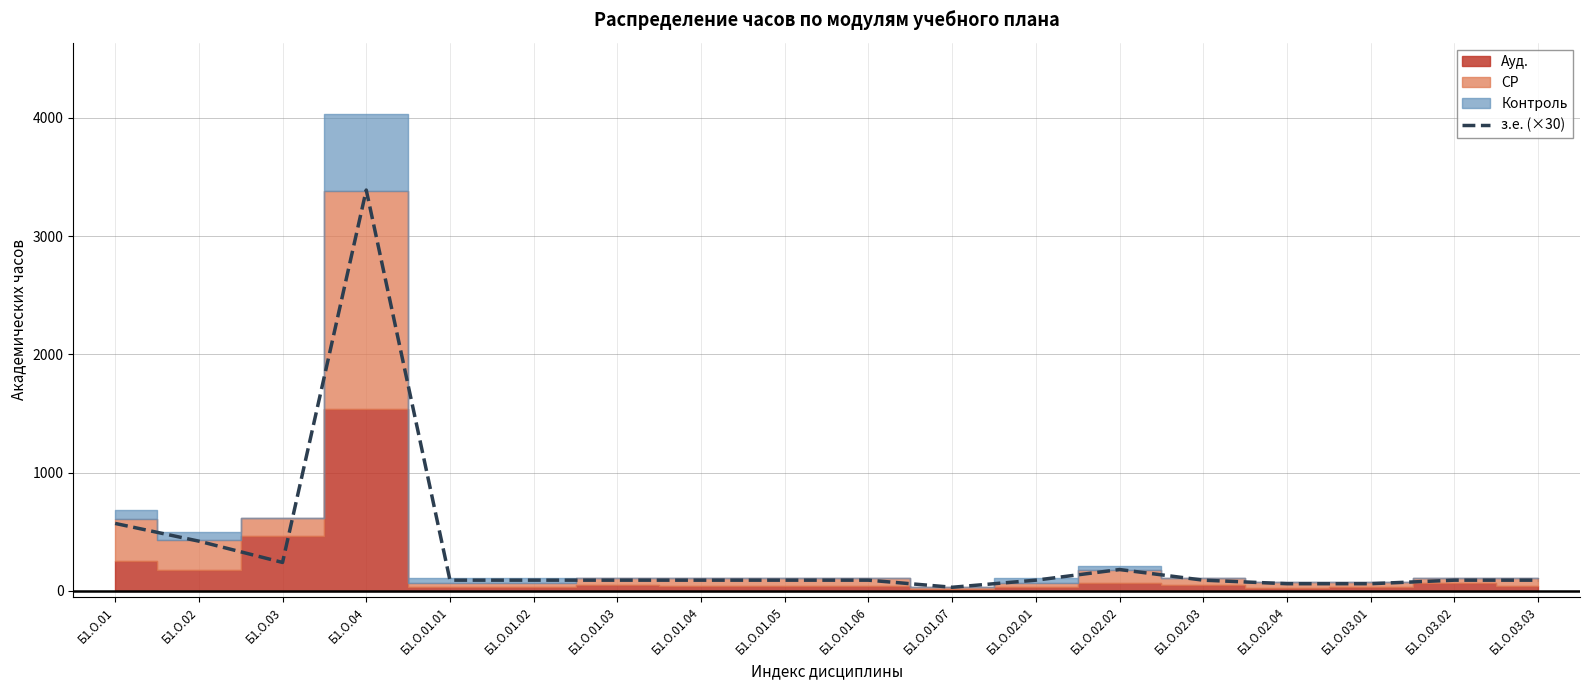

List the labels in order of value, smallest first.

Б1.О.01.07, Б1.О.02.04, Б1.О.03.01, Б1.О.01.01, Б1.О.01.02, Б1.О.01.03, Б1.О.01.04, Б1.О.01.05, Б1.О.01.06, Б1.О.02.01, Б1.О.02.03, Б1.О.03.02, Б1.О.03.03, Б1.О.02.02, Б1.О.03, Б1.О.02, Б1.О.01, Б1.О.04